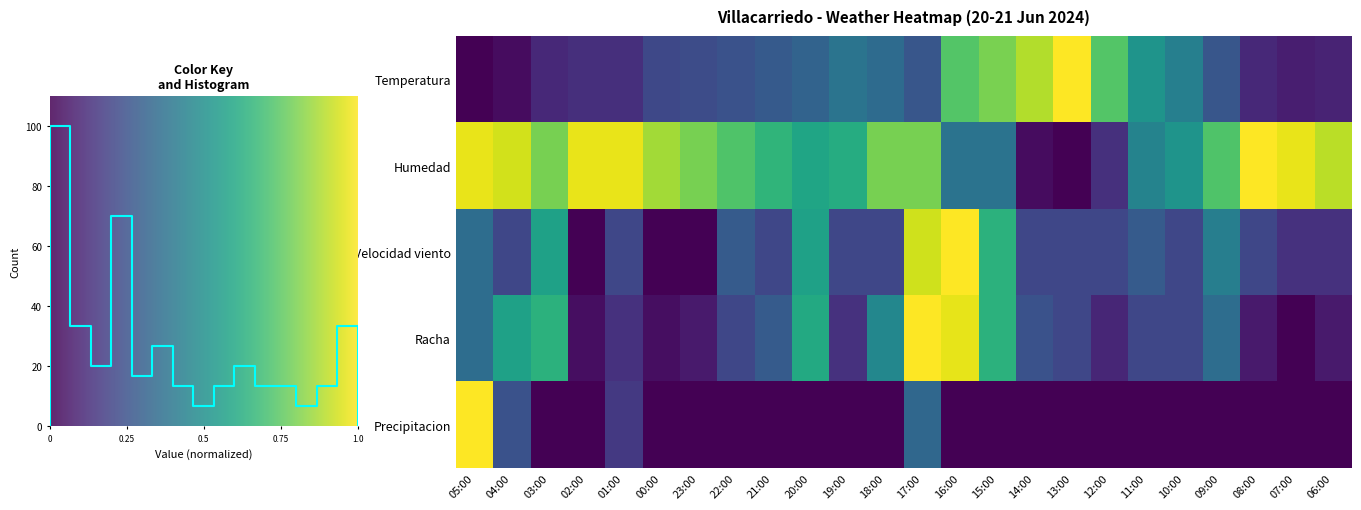

Is it true that Temperatura equals 0.0 at 04:00?

True